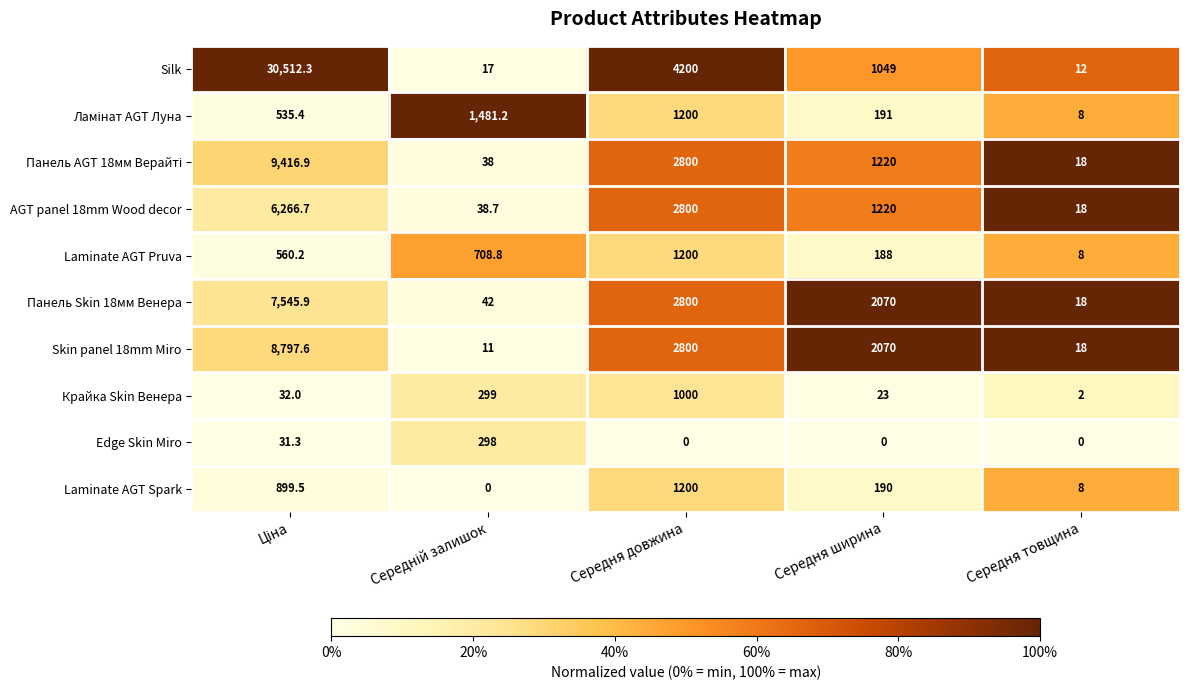

Which series has the largest total across all categories?

Silk